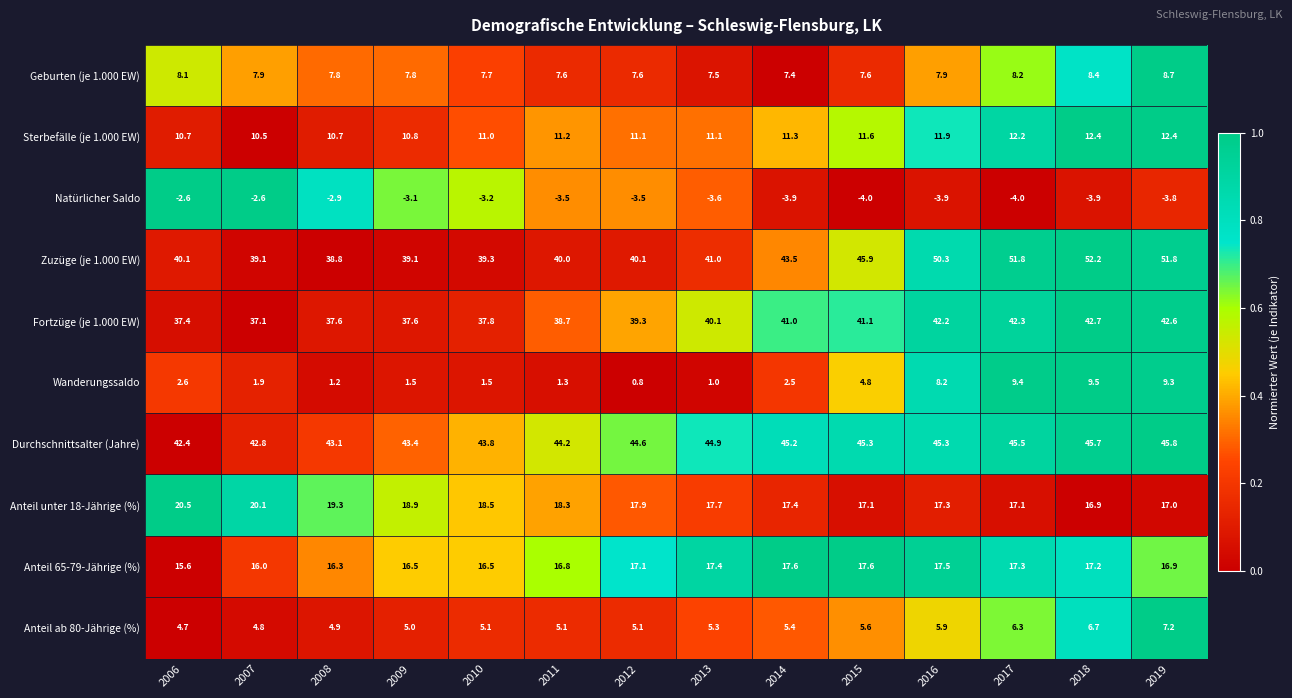

What is the maximum value shown in the chart?

52.2